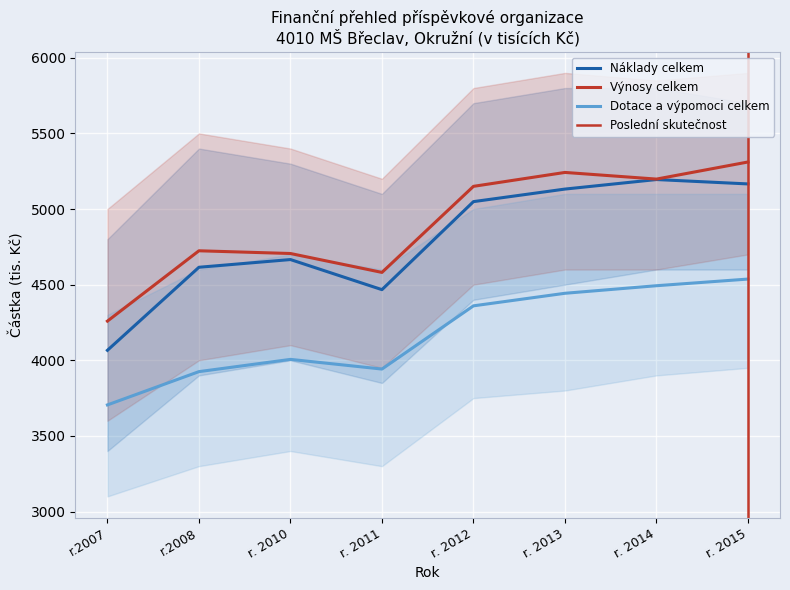

List the series in order of their peak value, highest first.

Výnosy celkem, Náklady celkem, Dotace a výpomoci celkem